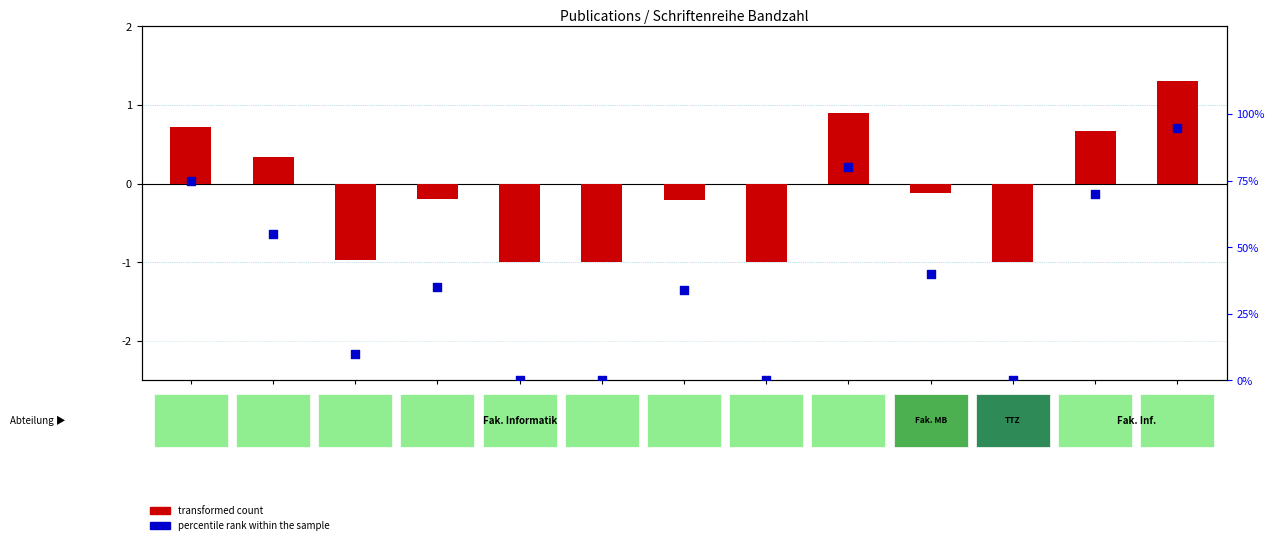

At which category is the sum across all series the highest?

OPUS4-1875